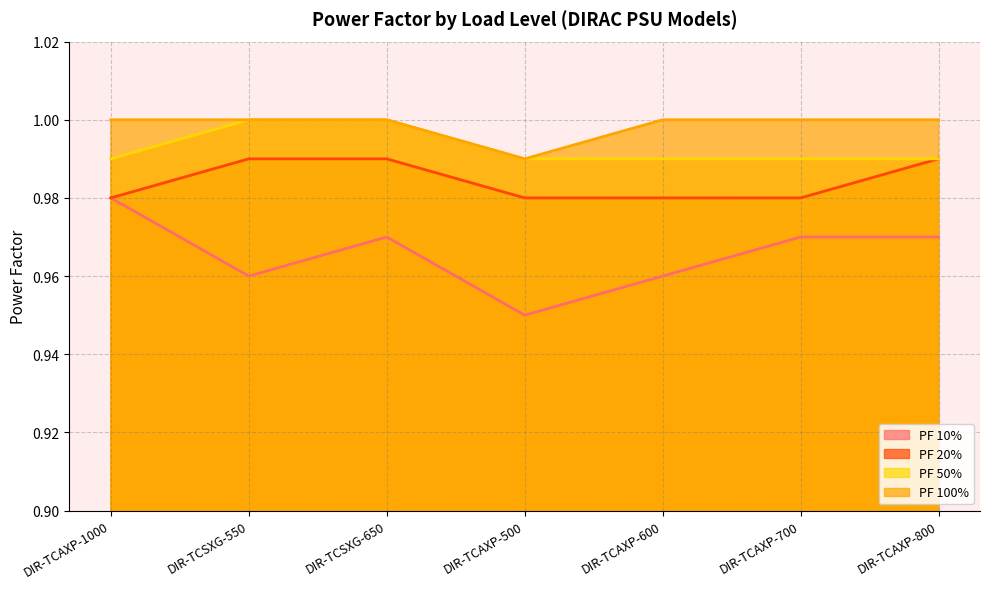

Which series has the largest range (max minus min)?

PF 10%